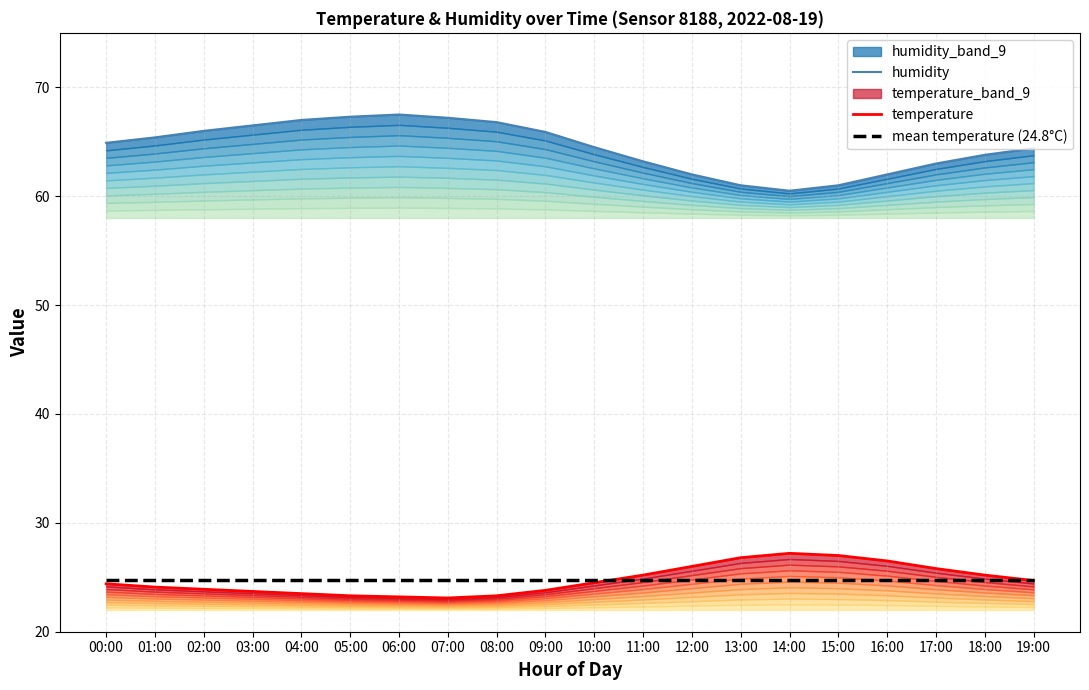

What is the greatest value displayed?

67.5